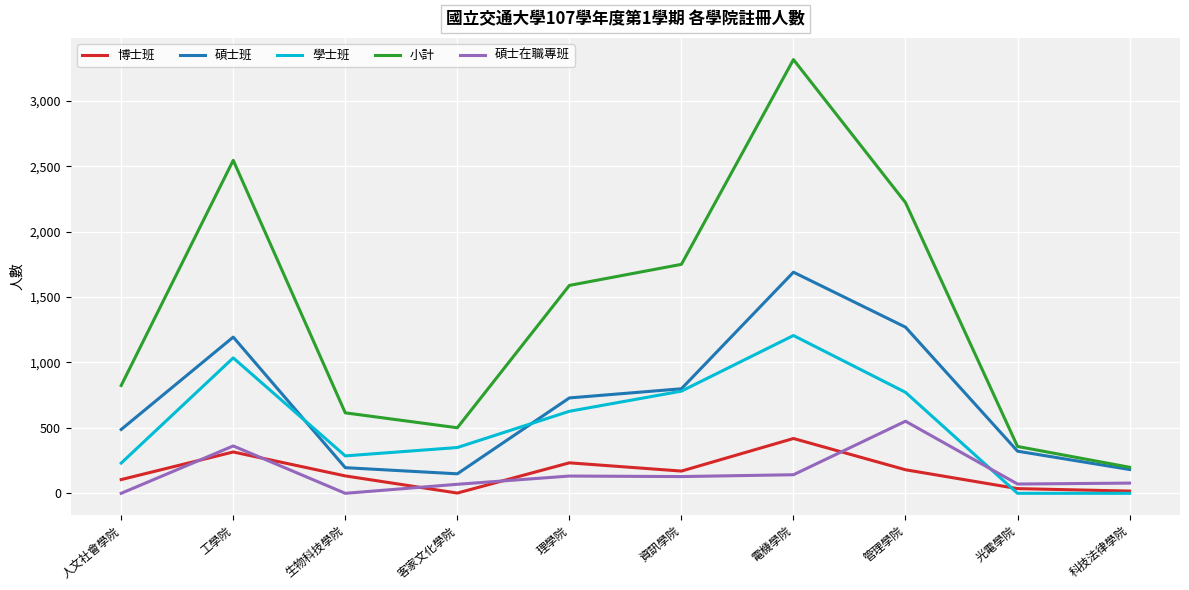

True or false: 碩士在職專班 and 碩士班 intersect in this chart.

False